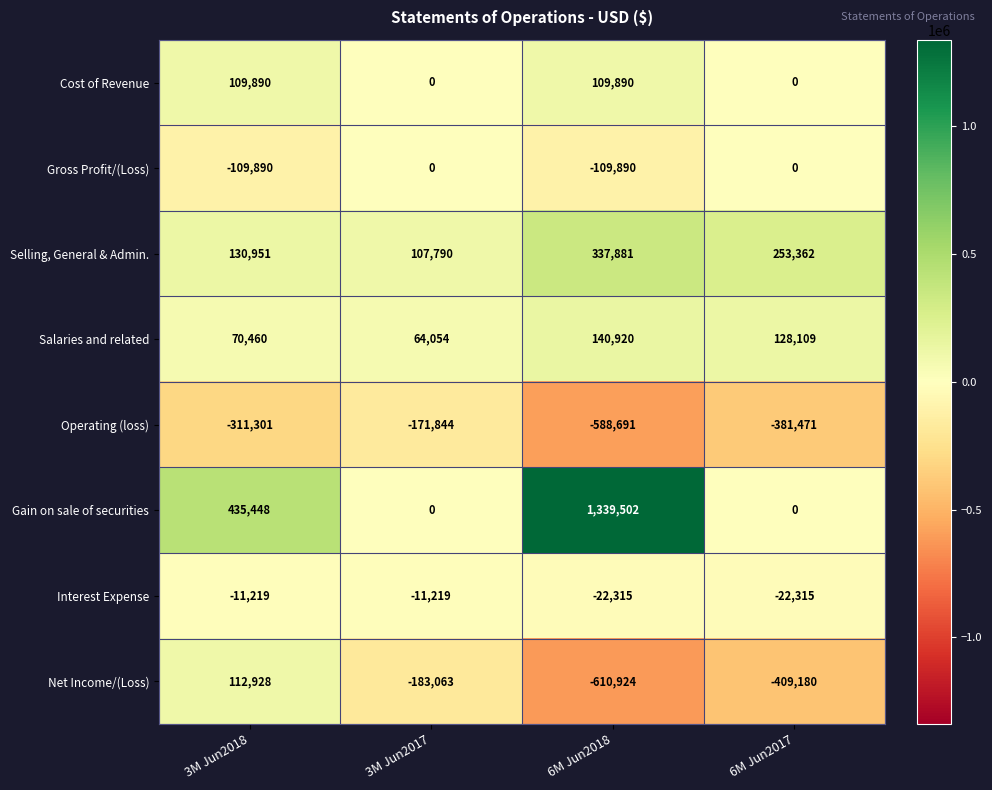

How many Net Income/(Loss) values are between -409180 and 112928?

3